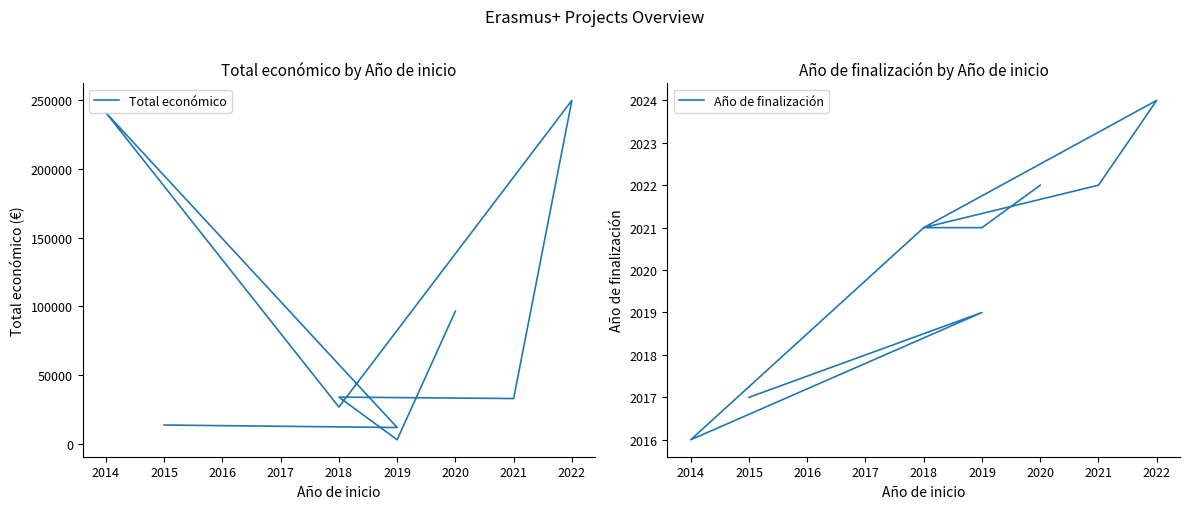

The value of Año de finalización at 2021 is 3230. True or false?

False